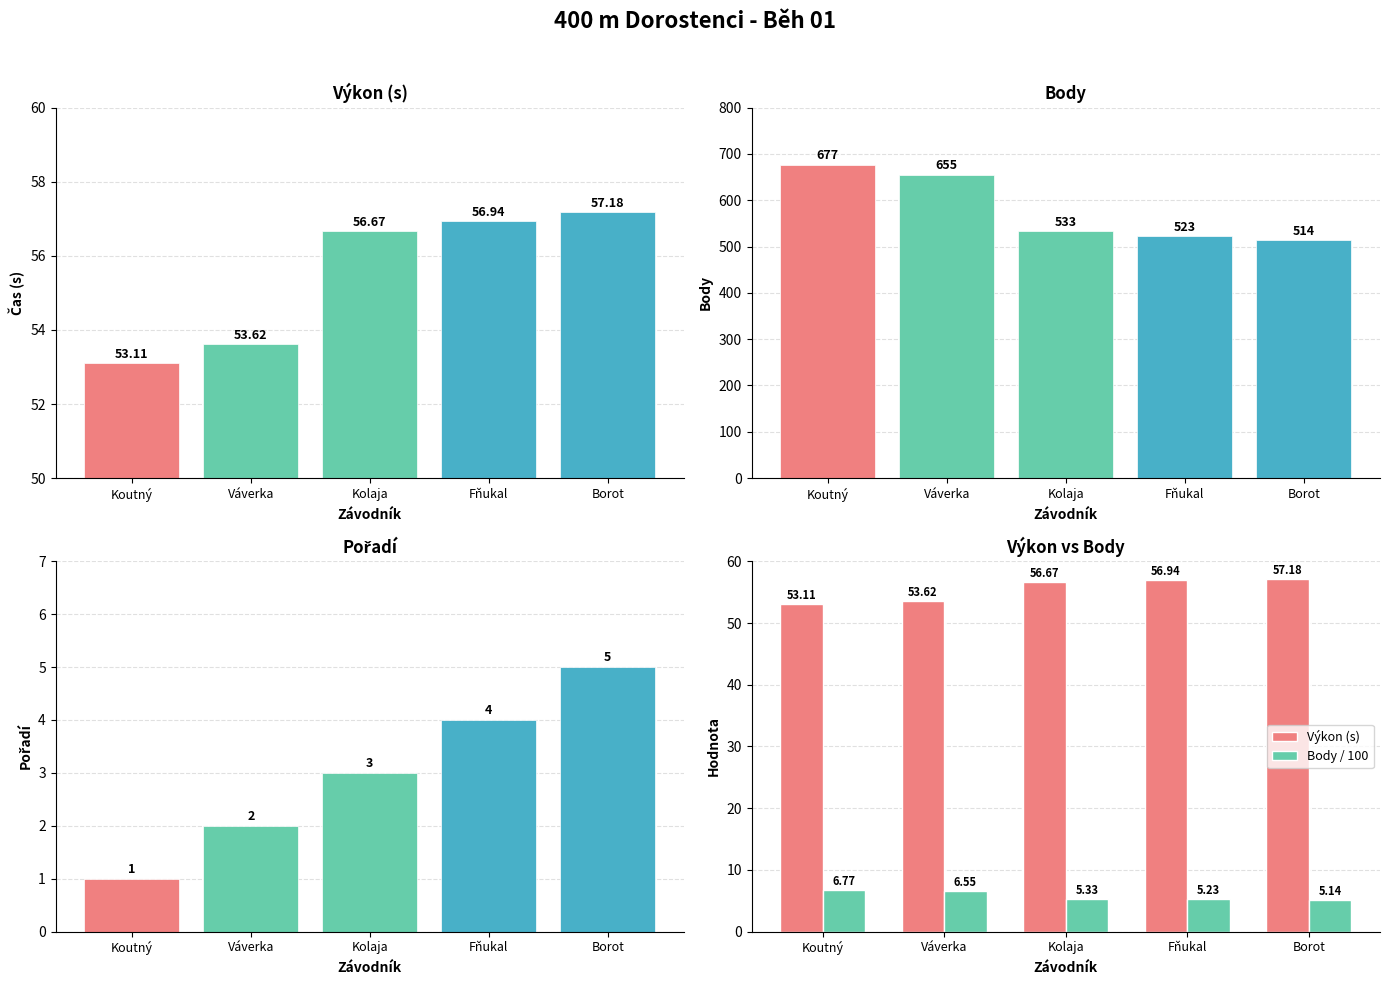

Reading left to right, transcribe all the data shown in this chart.

Výkon: 53.1	53.6	56.7	56.9	57.2
Body: 677.0	655.0	533.0	523.0	514.0
Pořadí: 1.0	2.0	3.0	4.0	5.0
Výkon (s): 53.1	53.6	56.7	56.9	57.2
Body / 100: 6.8	6.5	5.3	5.2	5.1